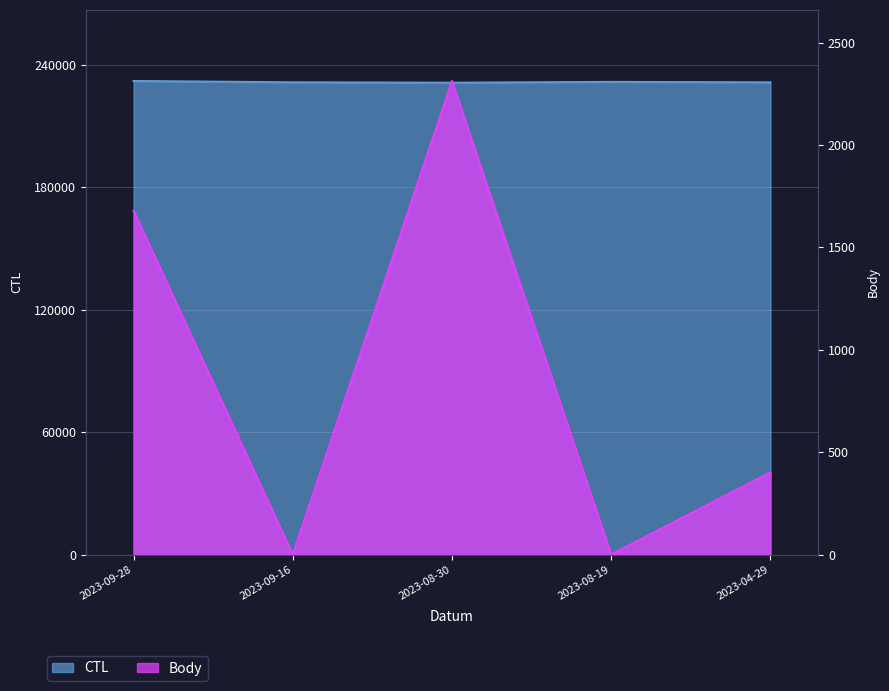

Read the CTL value at 2023-08-19, to the nearest 100.

231700